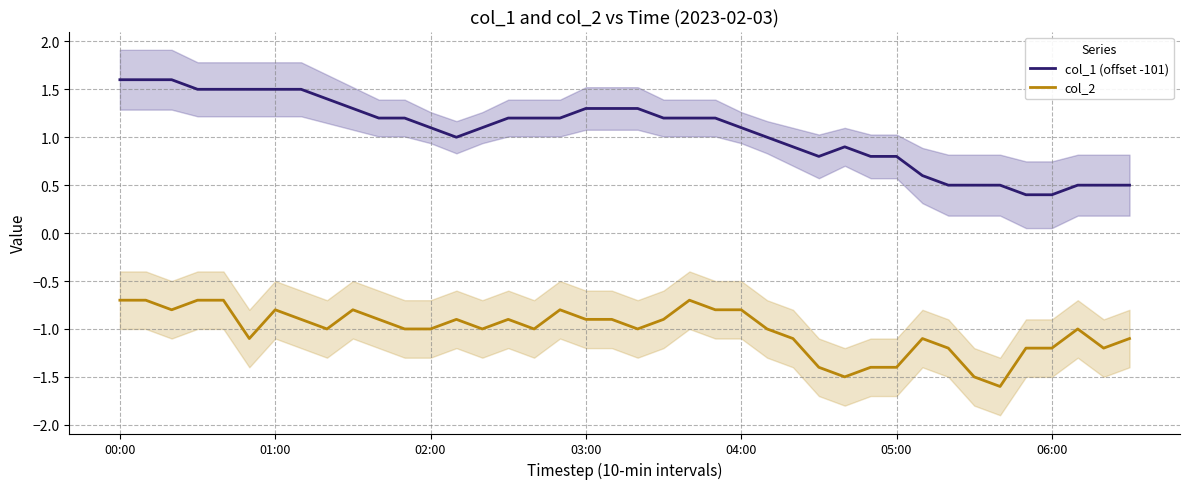

True or false: col_2 and col_1 (offset -101) intersect in this chart.

False